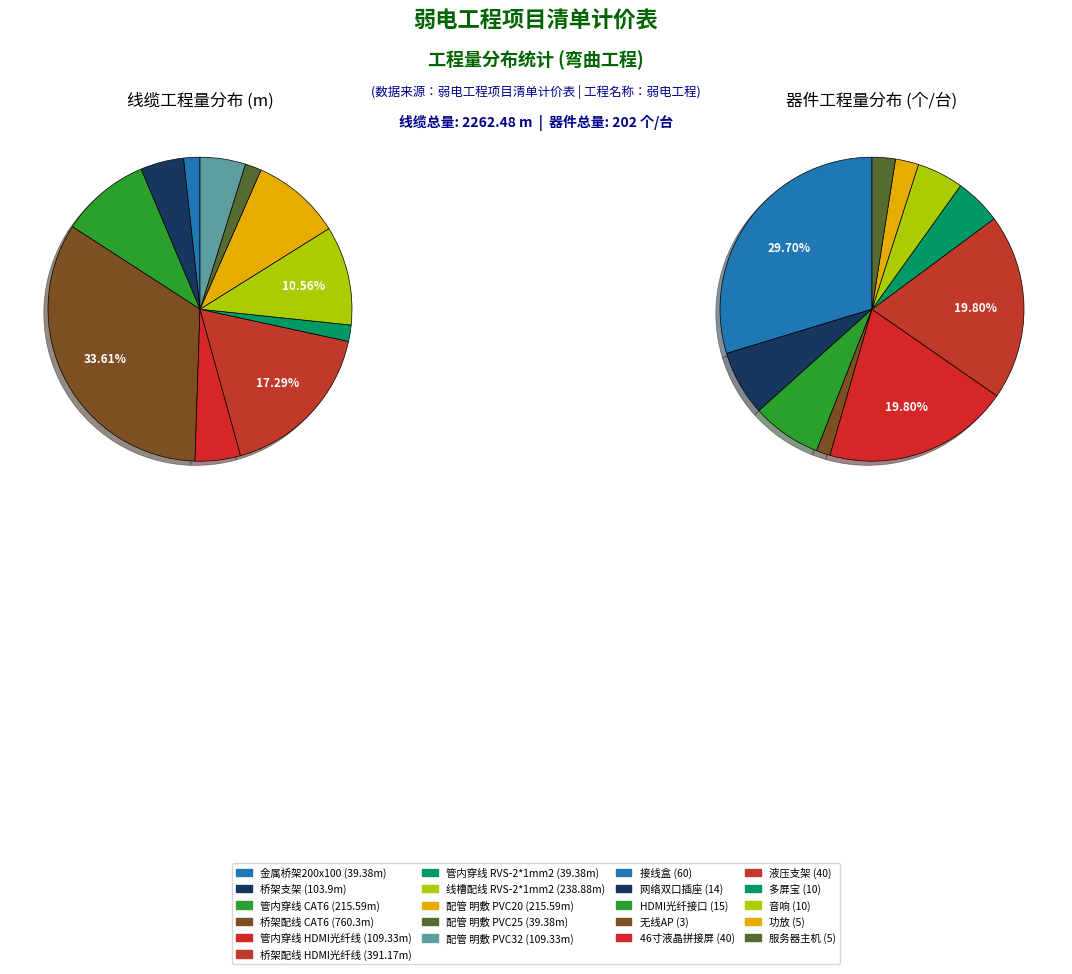

To the nearest percent, what percentage of the pie is 桥架配线 CAT6?

34%